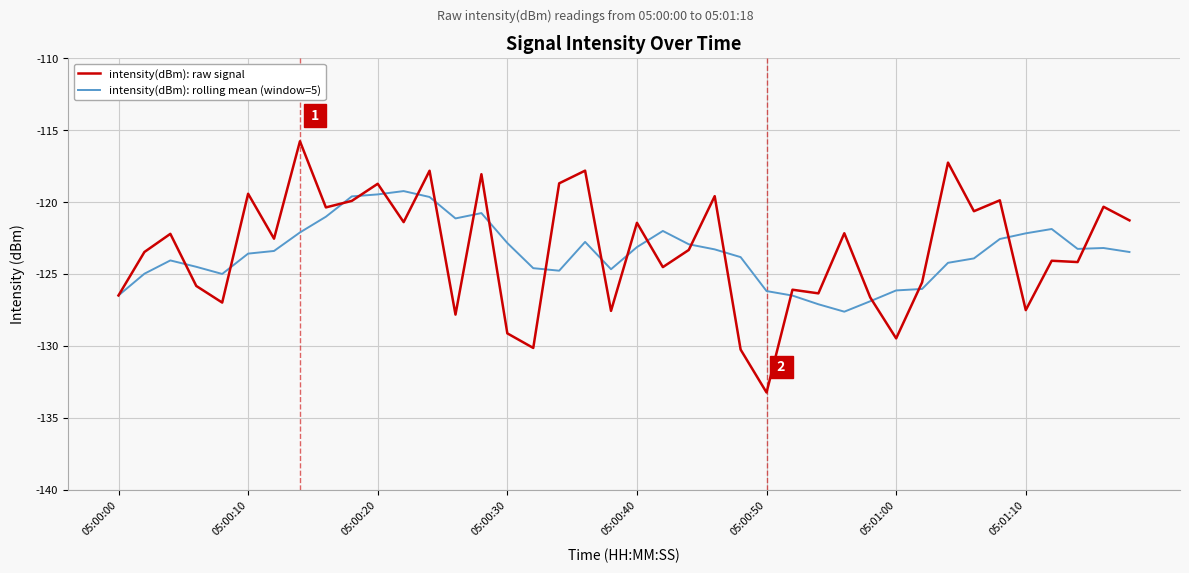

What is the smallest value displayed?

-133.2